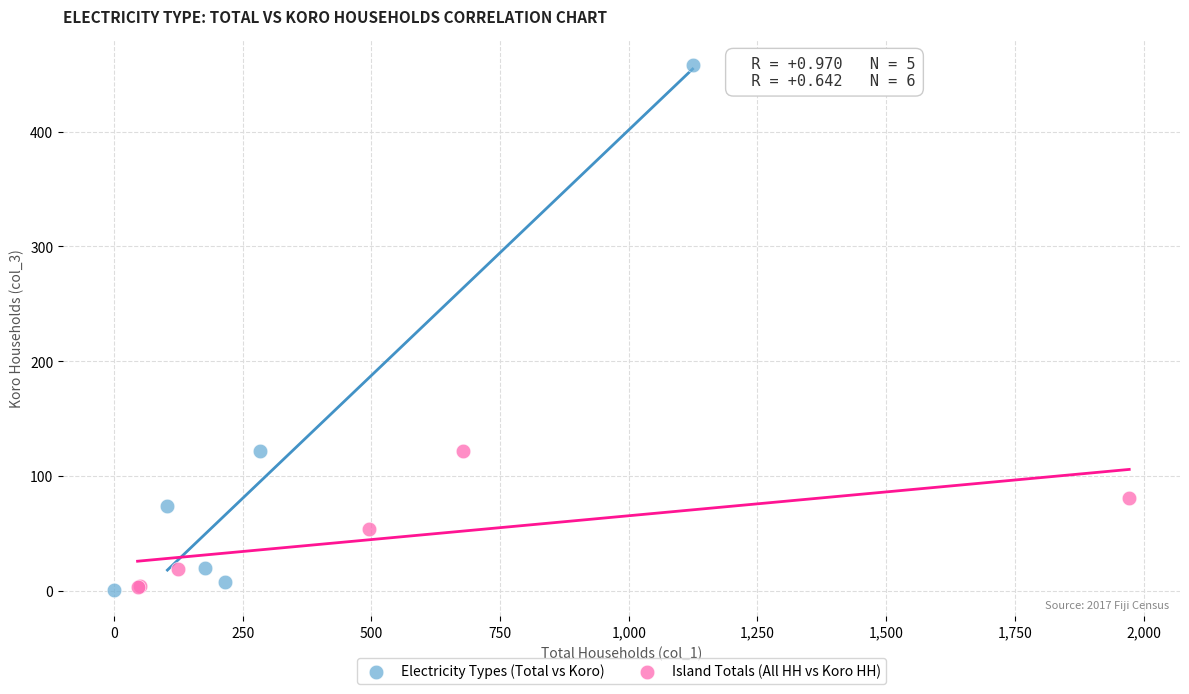

What are all the series names shown in the legend?

Electricity Types (Total vs Koro), Island Totals (All HH vs Koro HH)